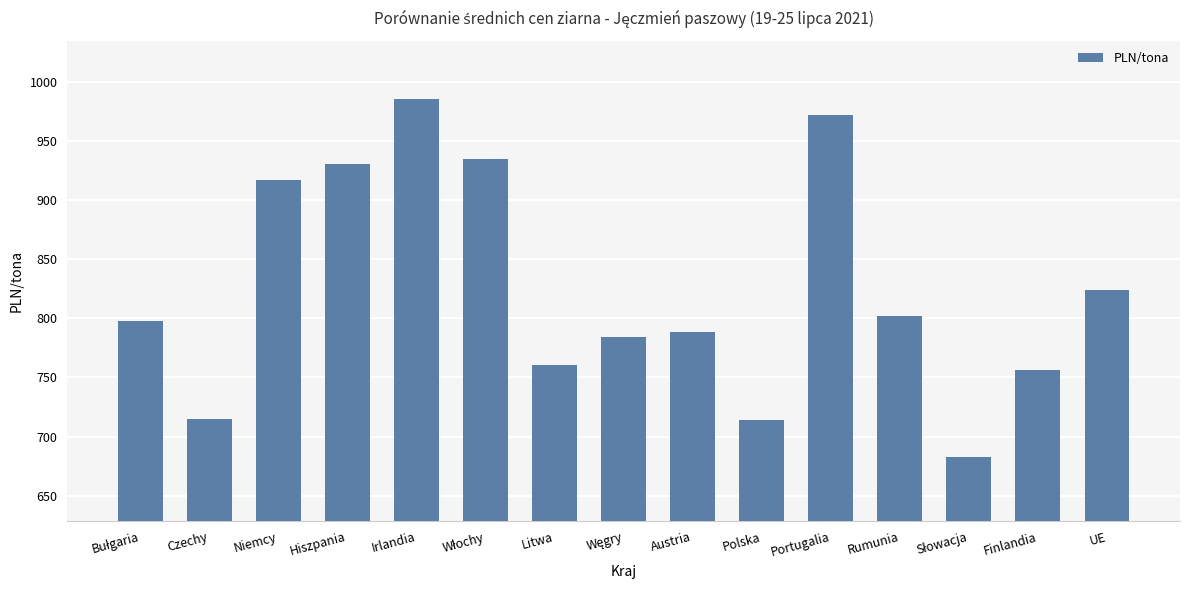

What is the minimum value shown in the chart?

683.0